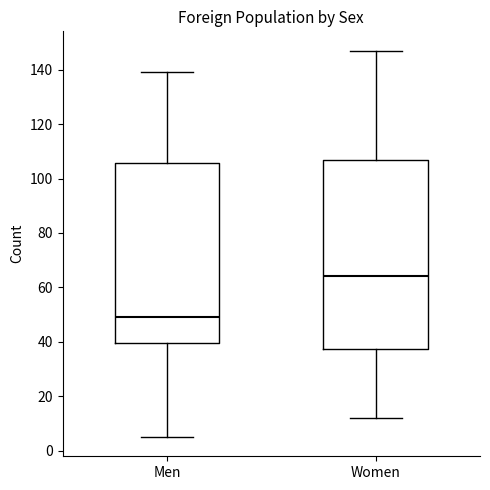

Which box has the highest median line?

Women